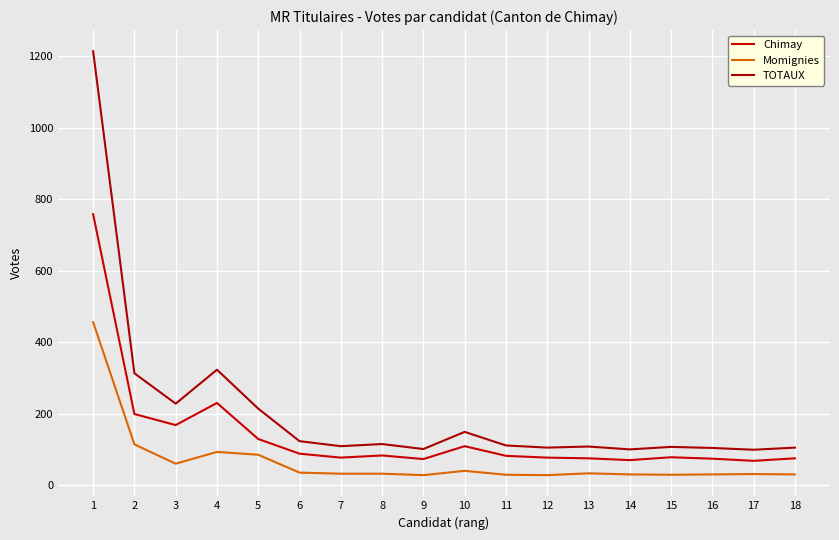

How many lines are shown in the chart?

3